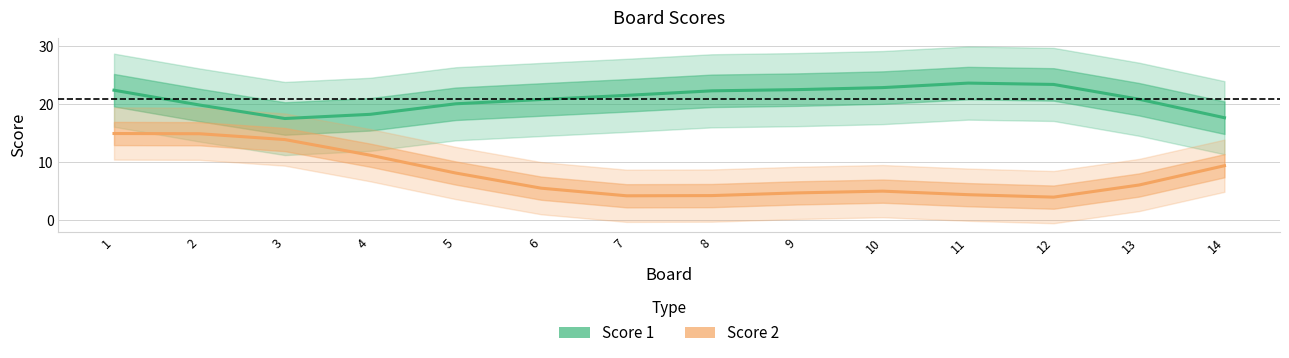

Between 9 and 4, which is larger?

9